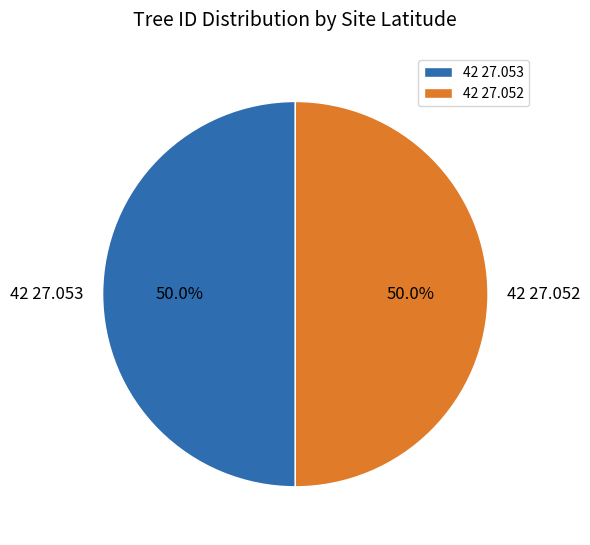

Approximately how many times larger is the value at 42 27.052 compared to 42 27.053?

1.0